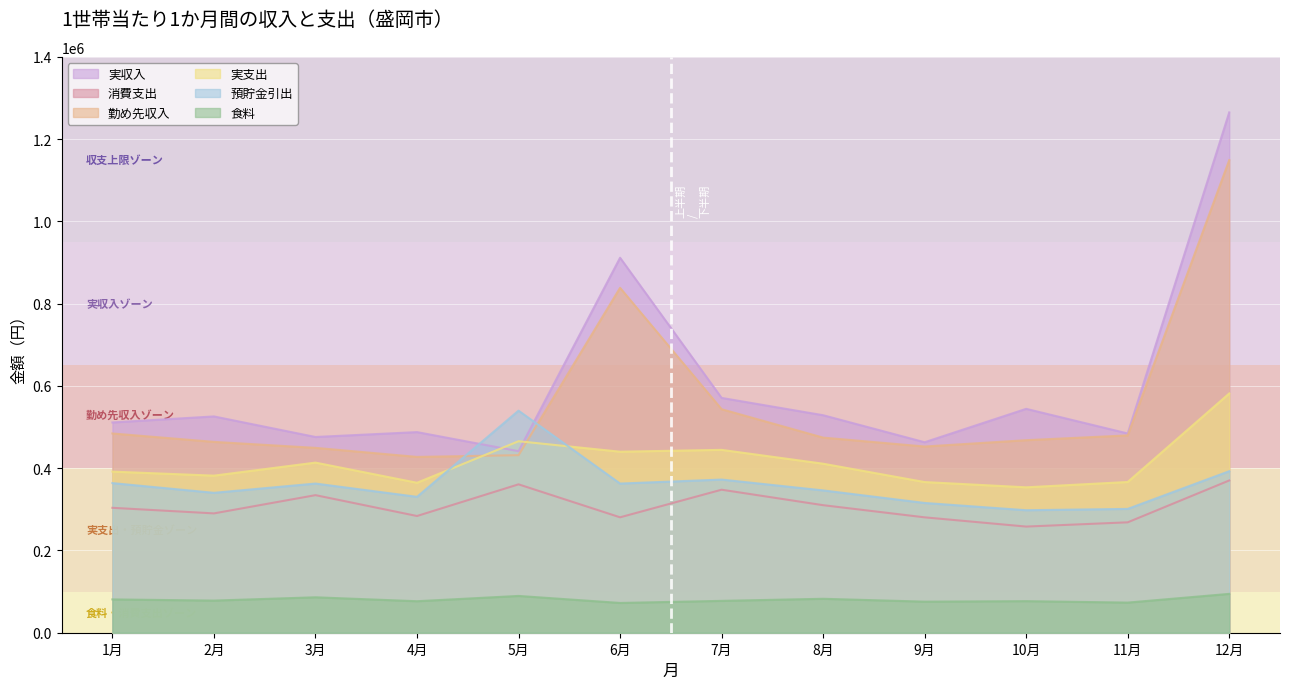

After their last crossing, which series has the higher values: 実支出 or 預貯金引出?

実支出